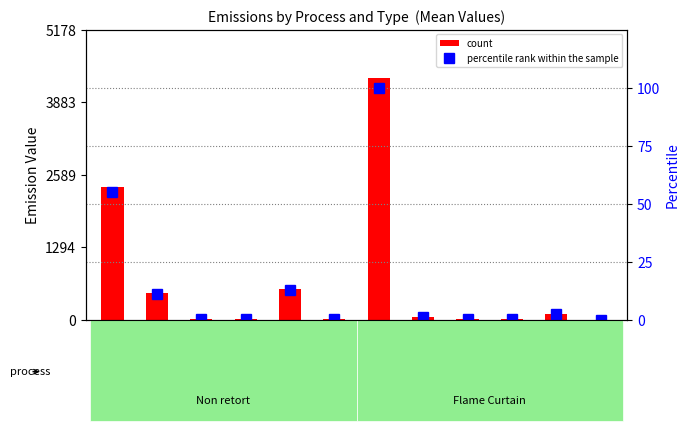

What are all the series names shown in the legend?

count, percentile rank within the sample